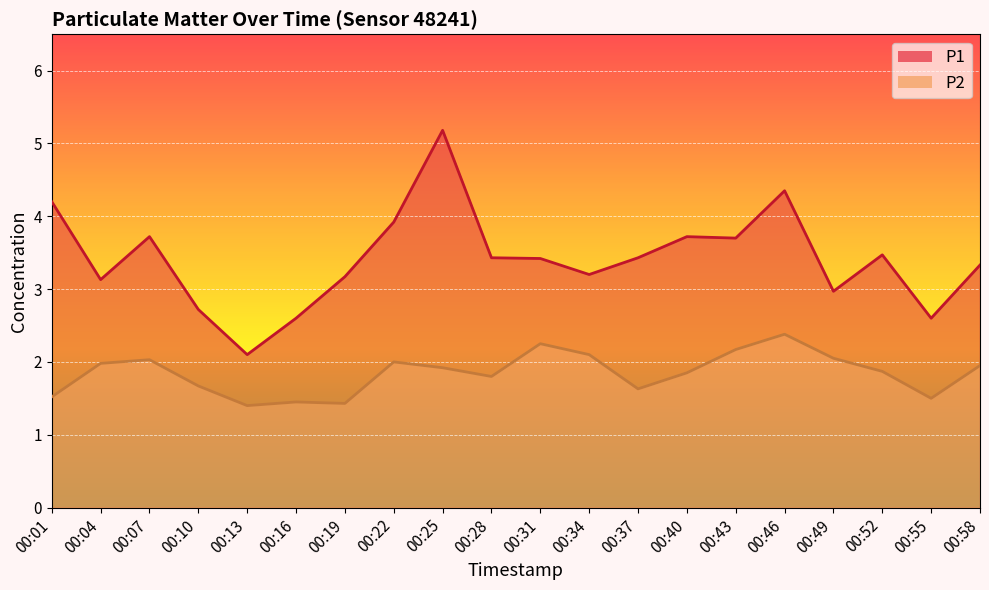

What is the value of the P1 point at the 3rd from the left?

3.7